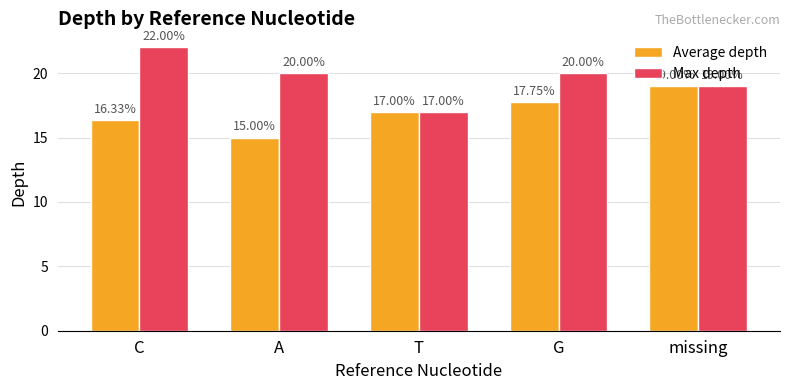

At which label does Max depth reach its minimum?

T